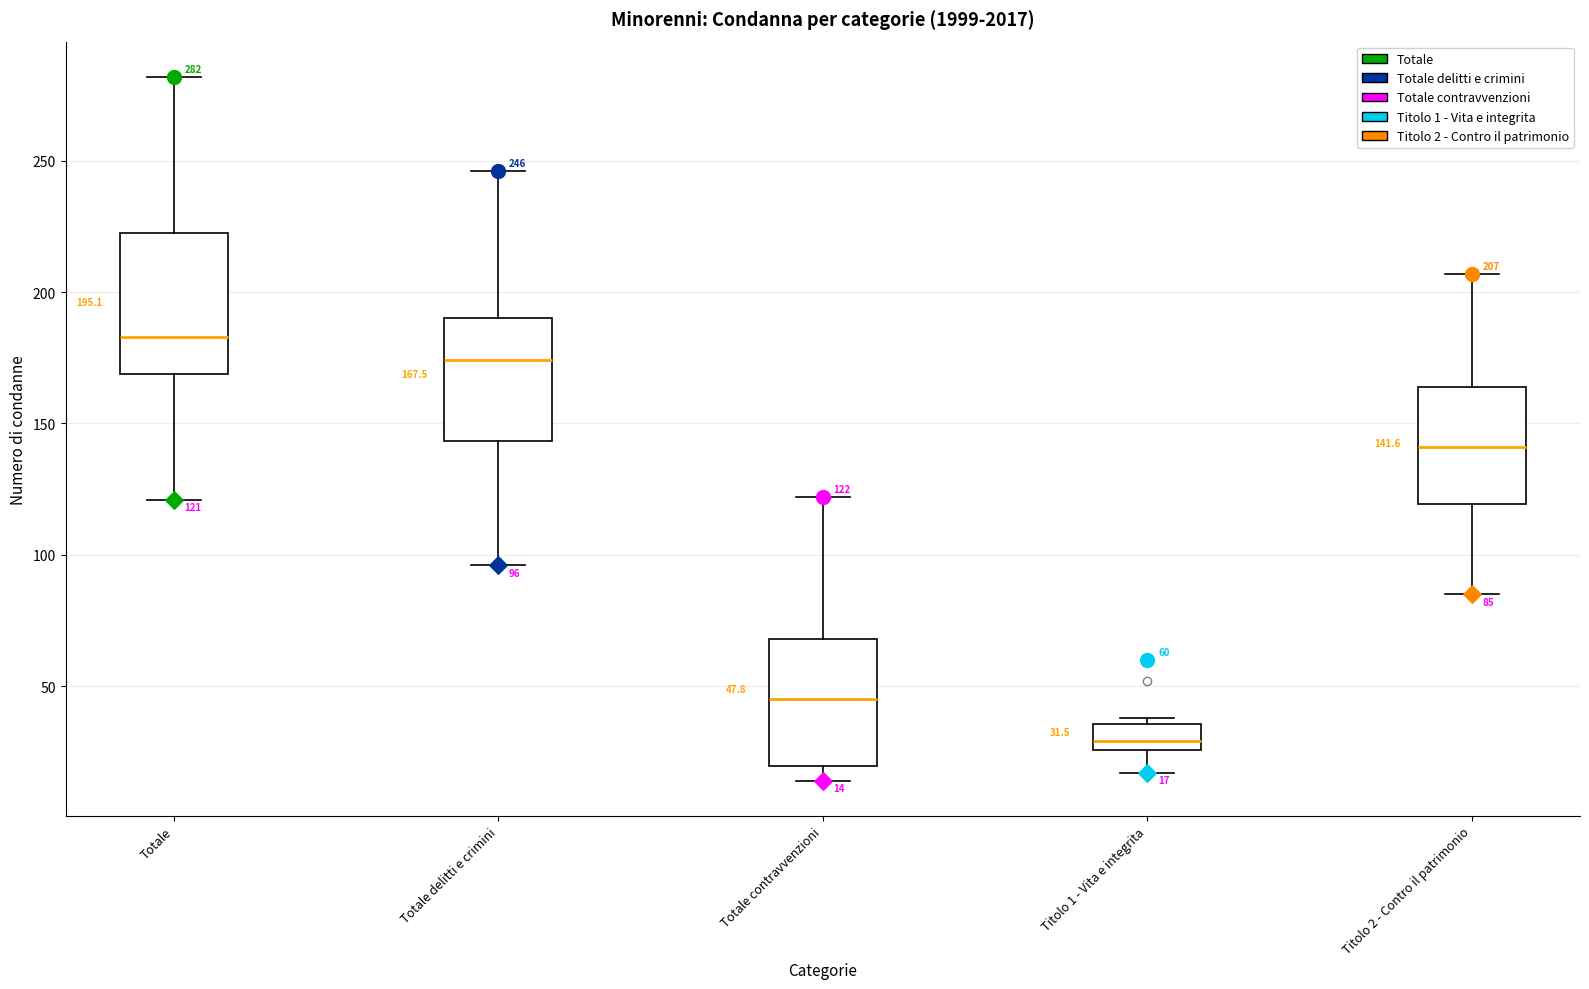

Comparing the boxes themselves (not the whiskers), which one is the tallest?

Totale